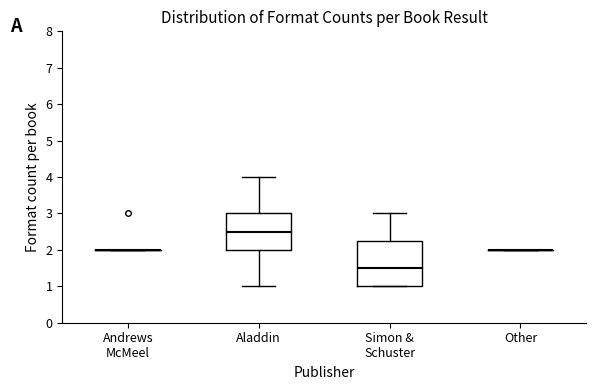

Reading left to right, transcribe this box plot: for each box, give where its median line is, the range the box spans, and where its two whiskers end, as read against the y-axis. The values are not printed on the chart, so give them approximately, as read against the axis.

Andrews McMeel: box collapsed to a line at 2.0, whiskers 2.0 to 2.0
Aladdin: median 2.5, box 2.0 to 3.0, whiskers 1.0 to 4.0
Simon & Schuster: median 1.5, box 1.0 to 2.3, whiskers 1.0 to 3.0
Other: box collapsed to a line at 2.0, whiskers 2.0 to 2.0